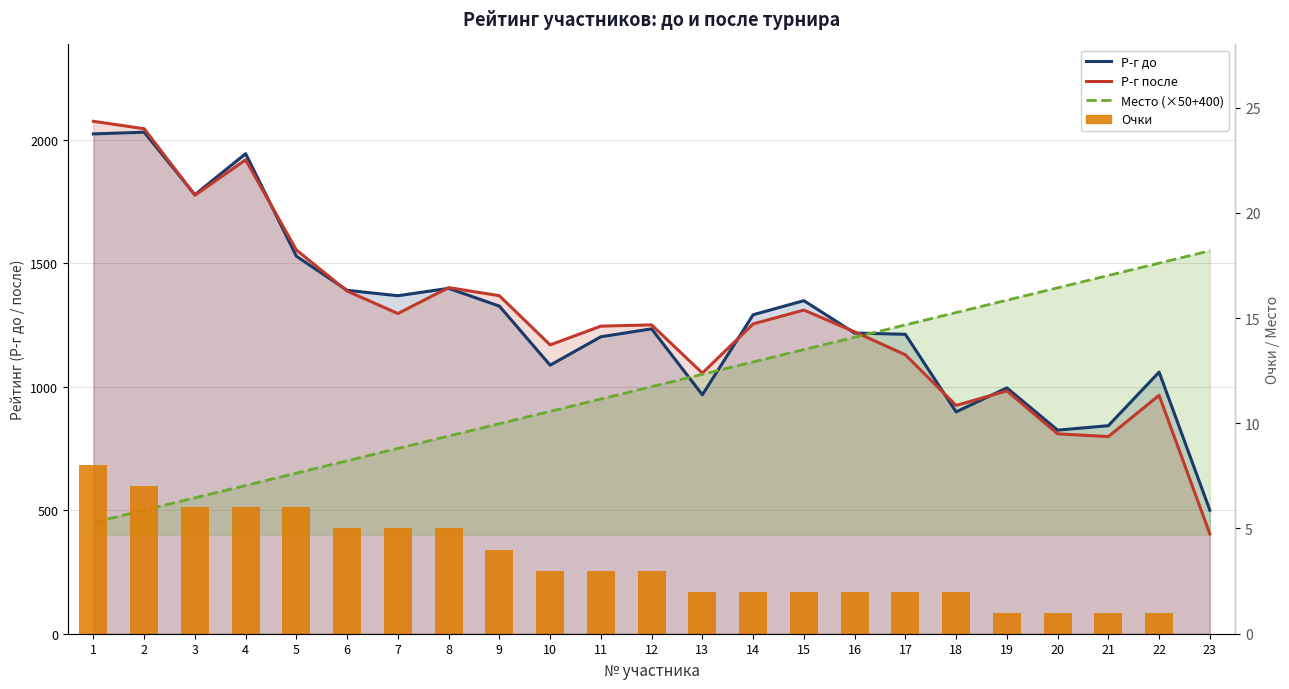

Rank the categories by Место (×50+400) value from lowest to highest.

1, 2, 3, 4, 5, 6, 7, 8, 9, 10, 11, 12, 13, 14, 15, 16, 17, 18, 19, 20, 21, 22, 23